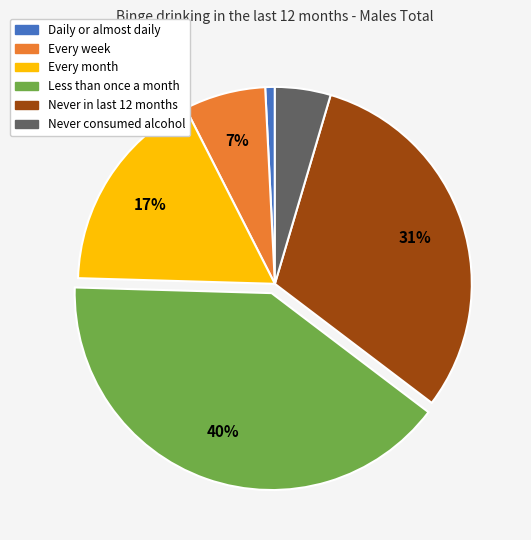

Is the sum of Every week and Less than once a month greater than half?

No